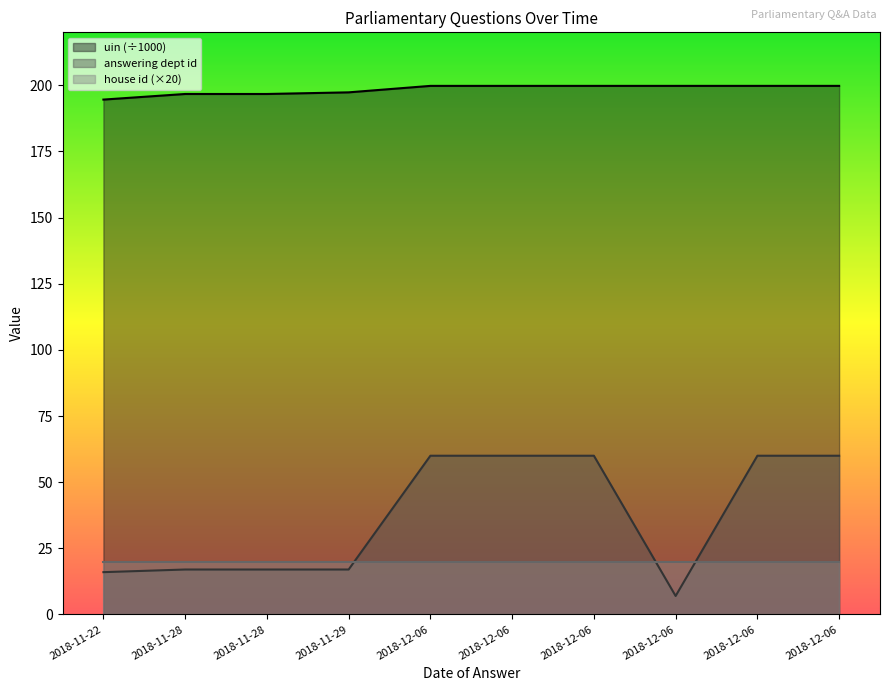

What is the sum of all uin values?

1983.9